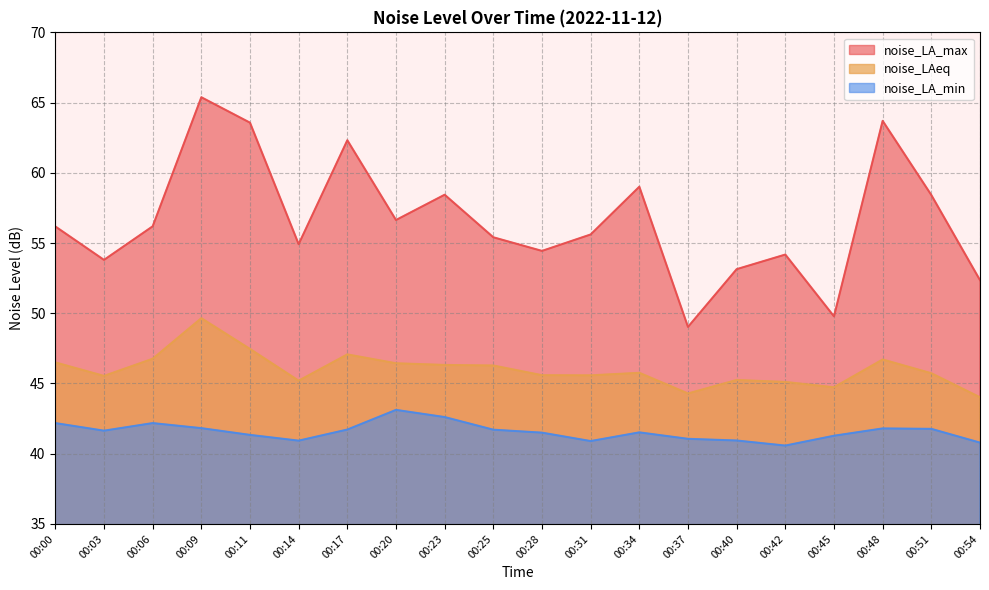

What is the difference between the highest and lowest values at 00:48?

21.9